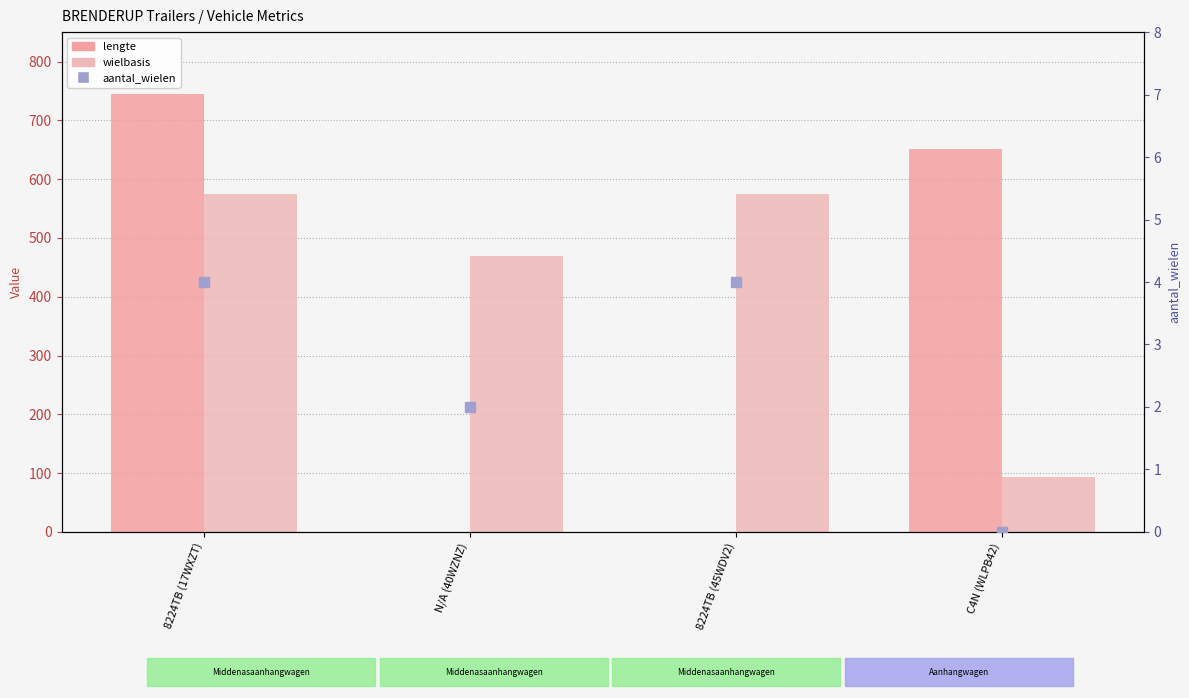

Is the value of wielbasis at C4N (WLPB42) greater than the value of lengte at 8224TB (17WXZT)?

No